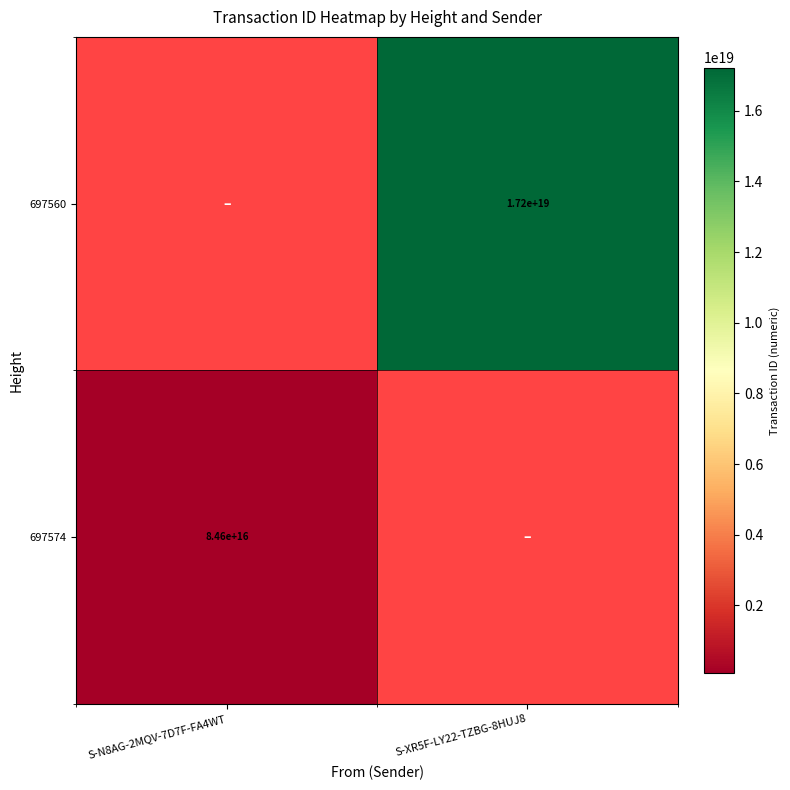

At how many categories does at least one series exceed 7849313373117174784?

1